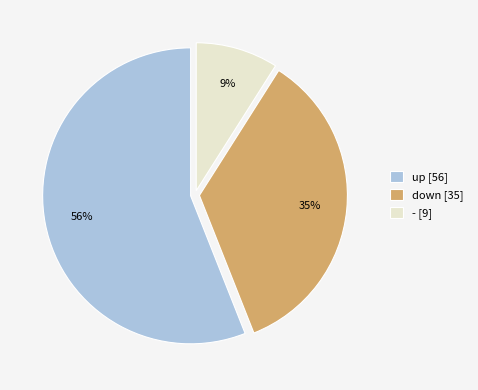

What is the majority slice?

up